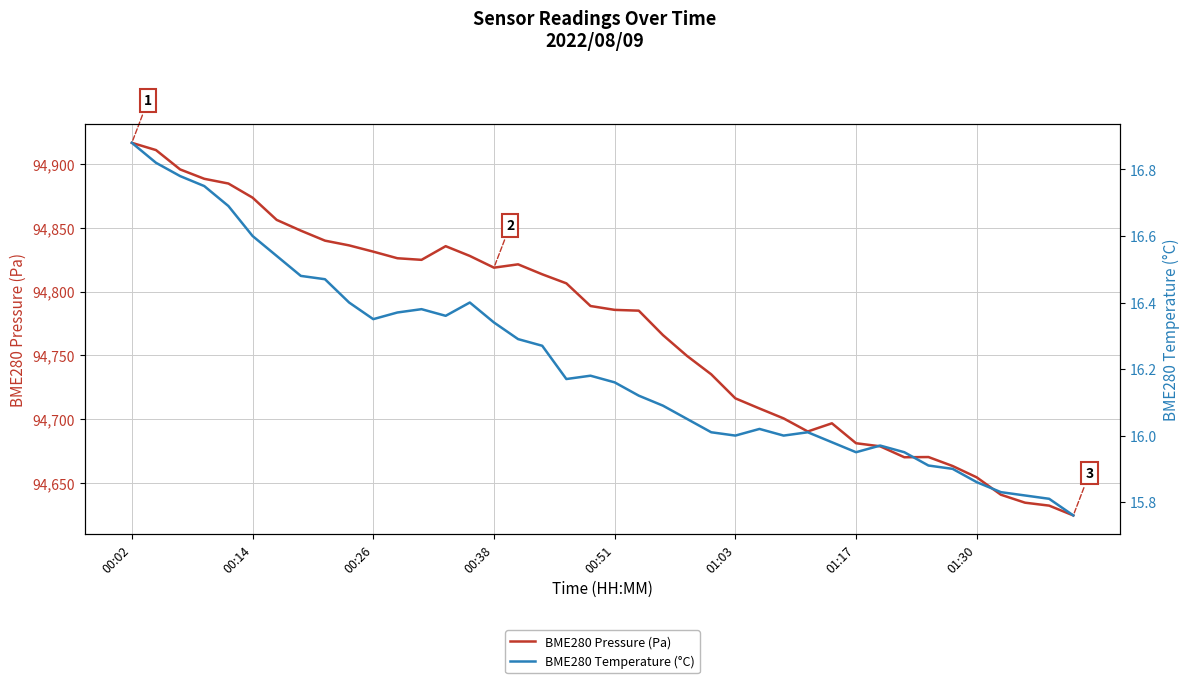

At which category is the sum across all series the highest?

00:02